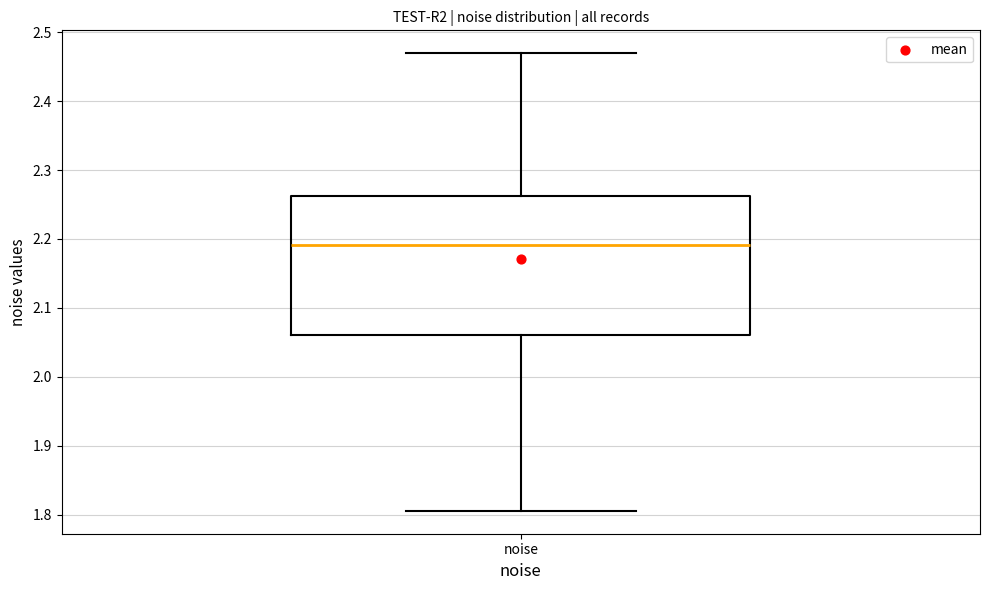

Where does the upper whisker of the box for noise end on the y-axis? The values are not printed on the chart, so give them approximately, as read against the axis.

2.47